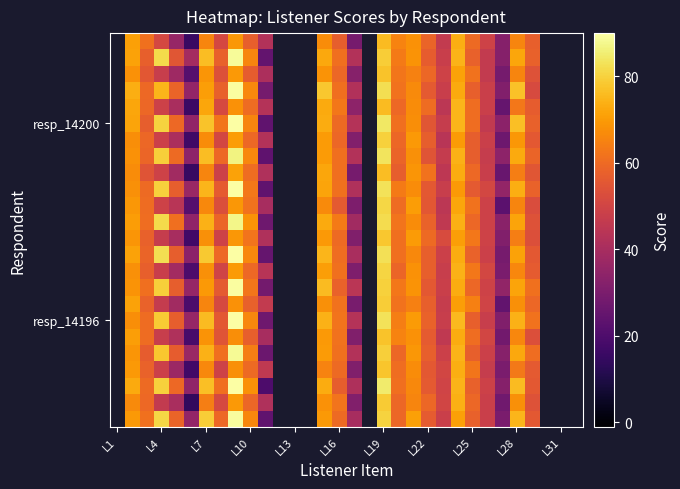

Count the number of categories in the chart.

32